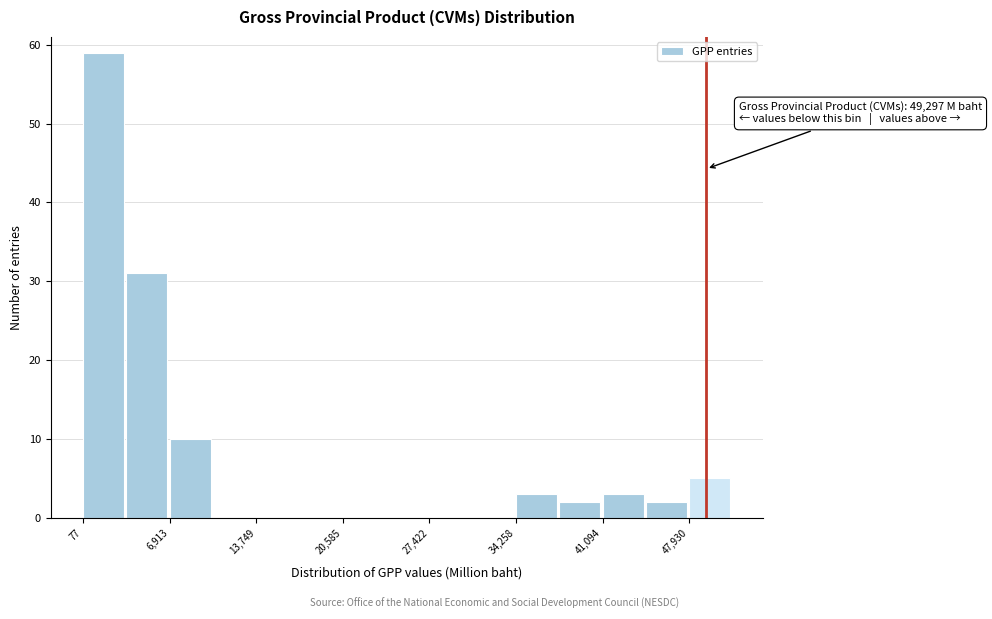

Around what value on the x-axis is the tallest bar? Give the approximate position of its centre, as read against the axis.

2000